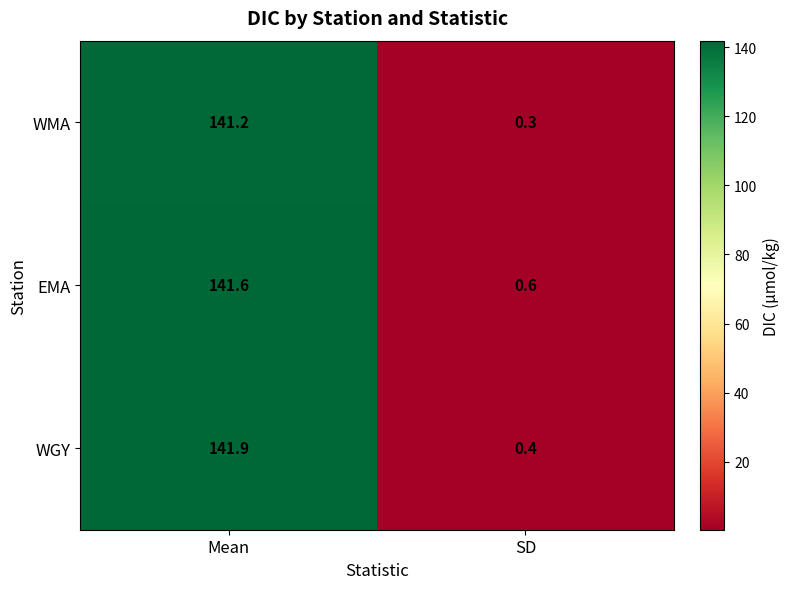

Which series has the largest total across all categories?

WGY